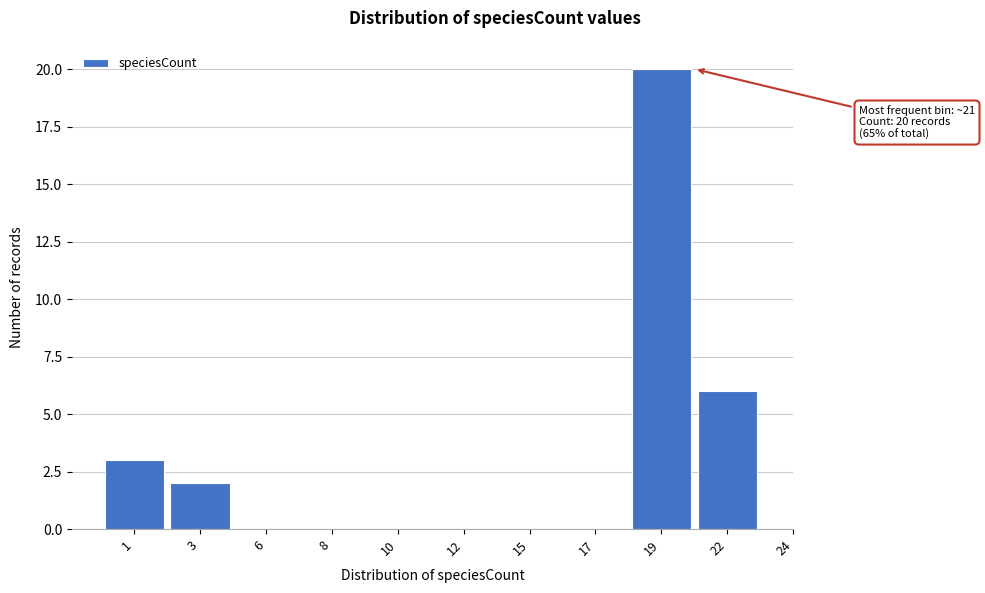

Reading left to right, transcribe all the data shown in this chart.

1=3	3=2	6=0	8=0	10=0	12=0	15=0	17=0	19=20	22=6